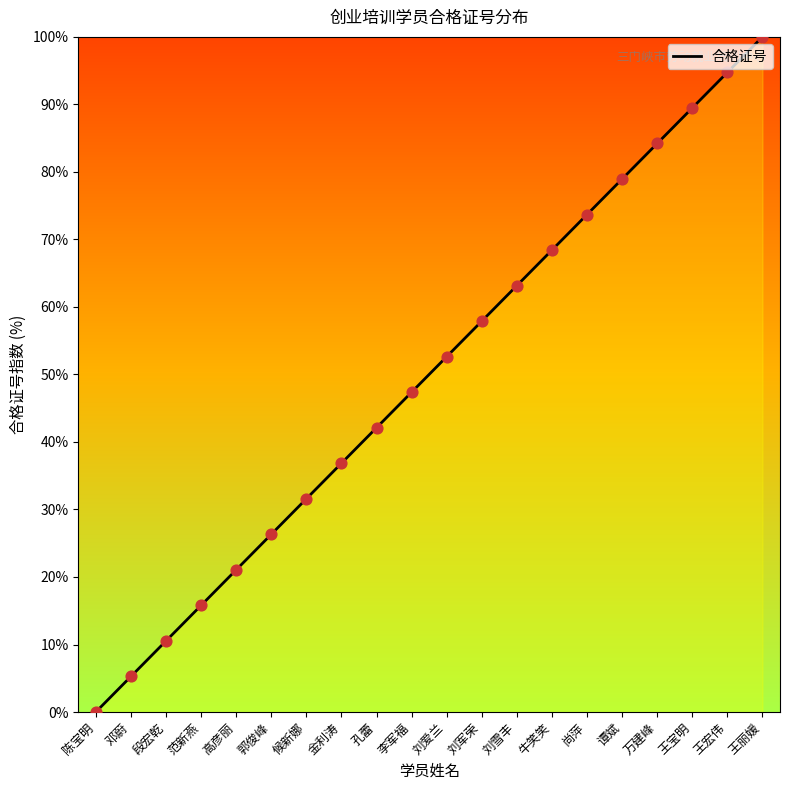

Approximately how many times larger is the value at 金利涛 compared to 郭俊峰?

1.4